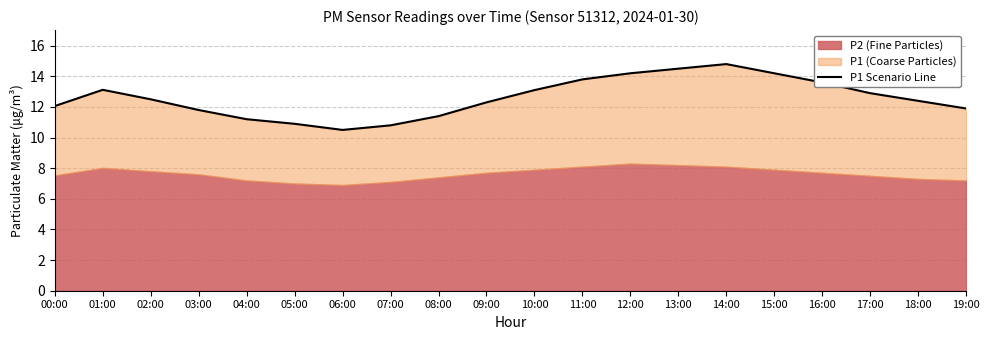

Between 00:00 and 10:00, which is larger?

10:00